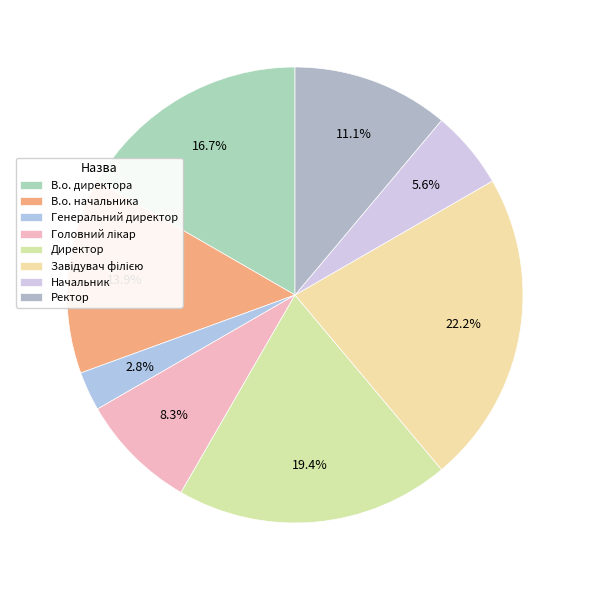

Is it true that Директор is 30% of the pie?

False